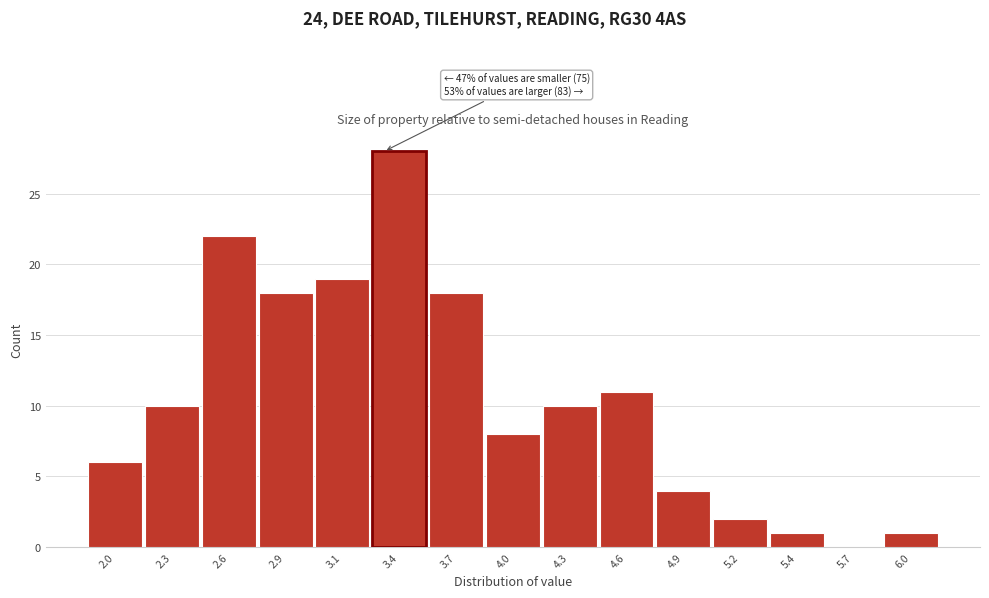

Reading left to right, extract all data points from this chart.

2.0=6	2.3=10	2.6=22	2.9=18	3.1=19	3.4=28	3.7=18	4.0=8	4.3=10	4.6=11	4.9=4	5.2=2	5.4=1	5.7=0	6.0=1